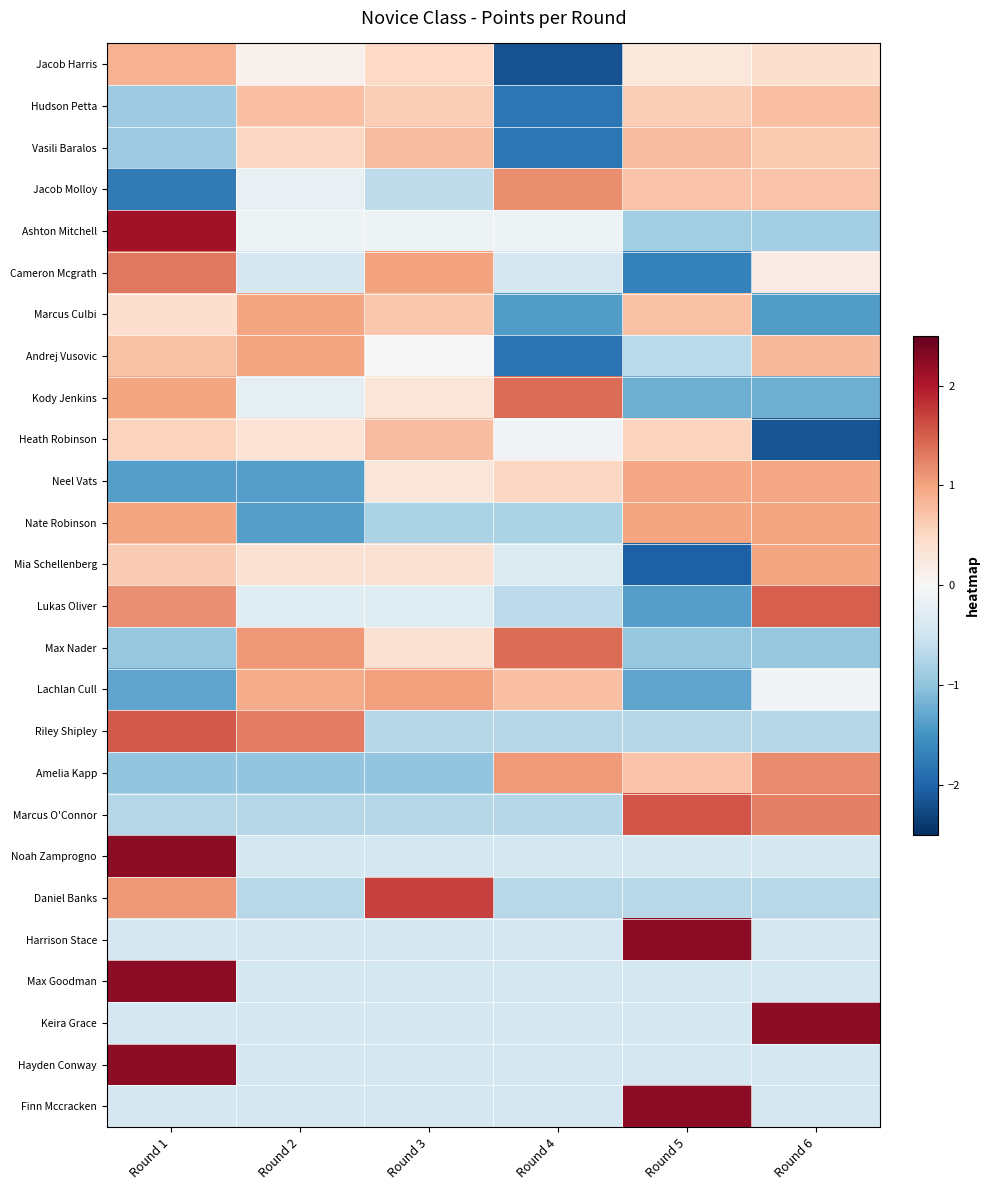

Between Round 5 and Round 2, which is larger?

Round 5